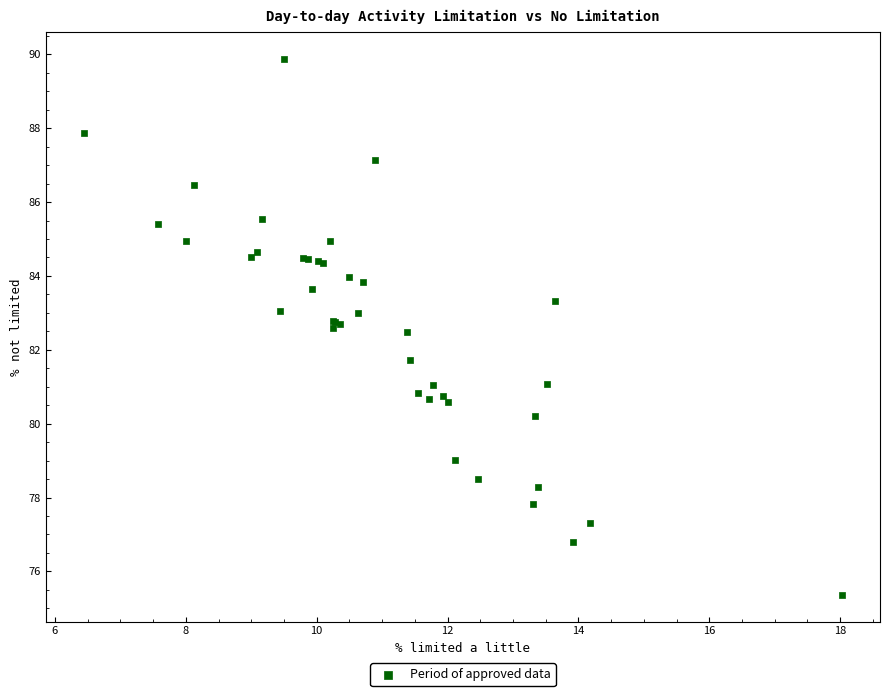

What Y value in the scatter plot is closest to 82?

81.7